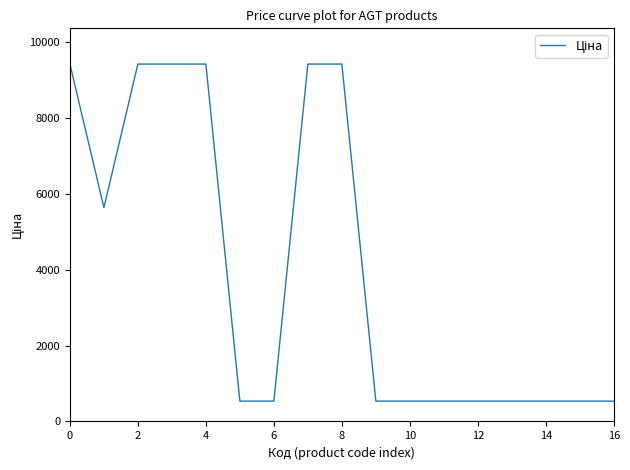

What is the maximum value shown in the chart?

9416.9